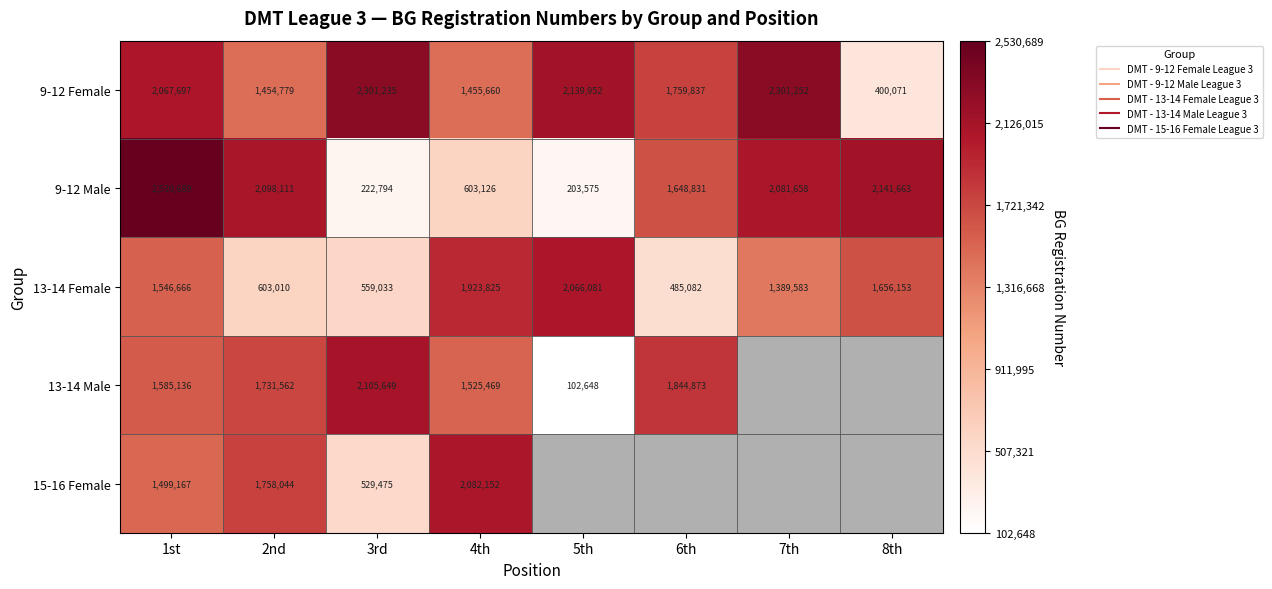

True or false: 13-14 Female has a value of 728358.4 at 1st.

False